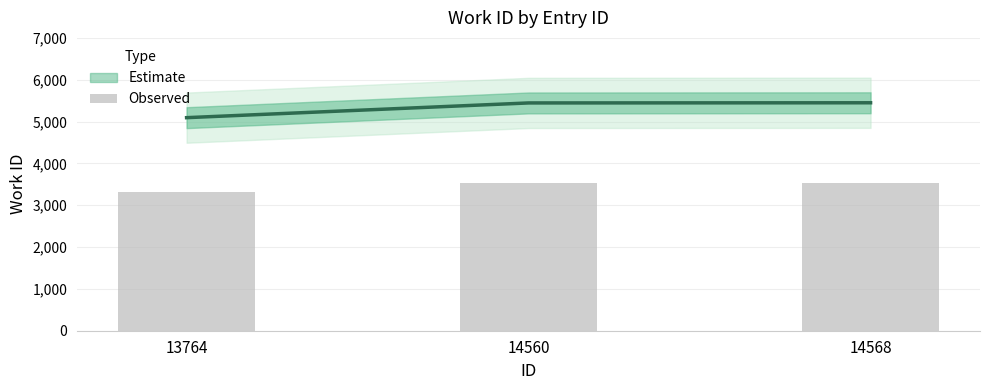

Rank the categories by value from lowest to highest.

13764, 14560, 14568